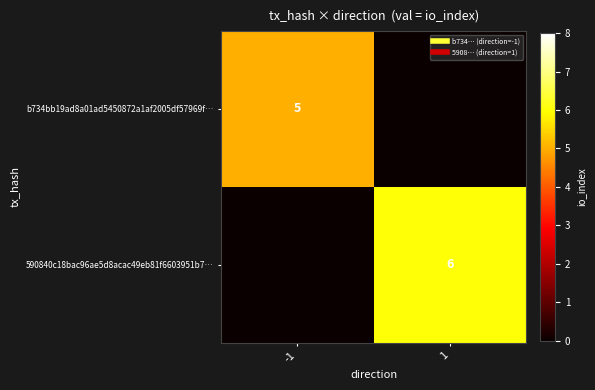

Is the value of b734bb19ad8a01ad5450872a1af2005df57969f… at -1 greater than the value of 590840c18bac96ae5d8acac49eb81f6603951b7… at -1?

Yes